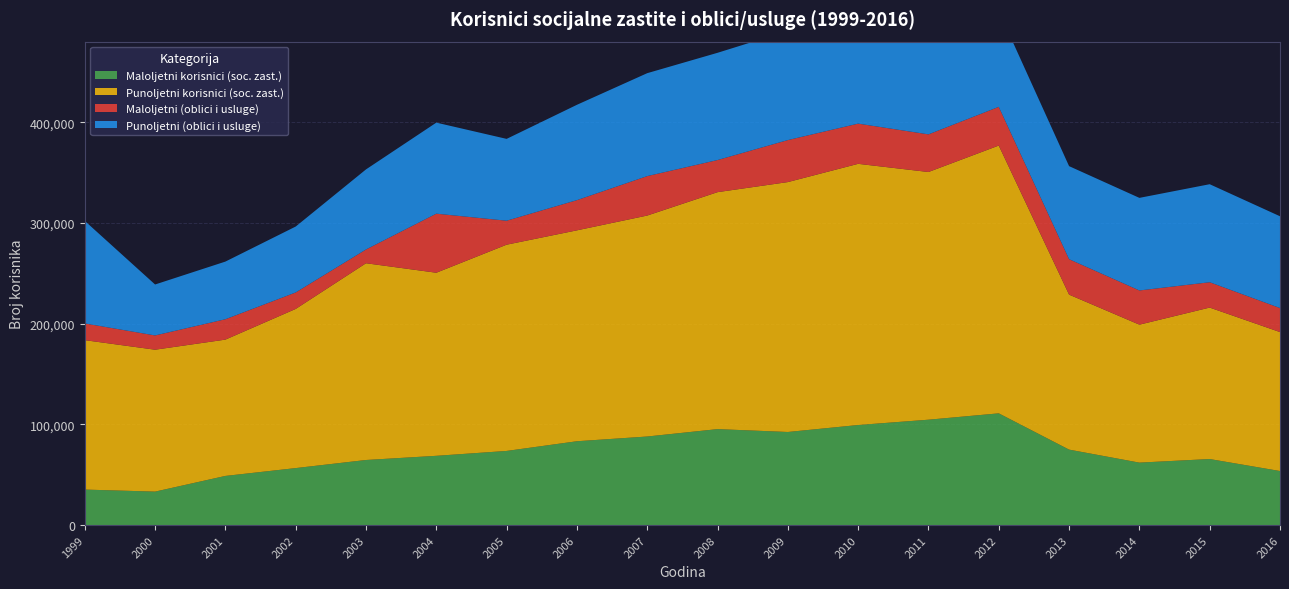

Reading left to right, list all the values displayed in this chart.

Maloljetni korisnici (soc. zast.): 35234	33211	48789	56572	64604	68751	73597	83223	87925	95267	92410	99335	104615	110921	74910	61995	65562	53648
Punoljetni korisnici (soc. zast.): 148356	140903	135337	158023	195355	181781	204786	209402	219388	235275	248132	259328	245929	265881	153891	136976	150378	137956
Maloljetni (oblici i usluge): 16600	14159	20233	16361	13673	58644	23809	29985	39174	31886	41699	39912	37369	38429	35175	33962	25160	23870
Punoljetni (oblici i usluge): 101804	50583	57238	65439	79496	90389	81239	94657	102184	106475	108398	108374	100908	95139	92389	91921	97324	91121